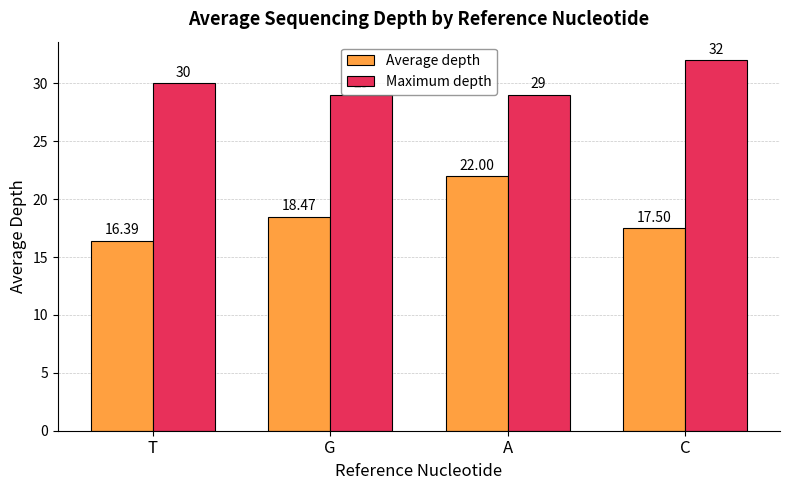

Which series has the largest range (max minus min)?

Average depth